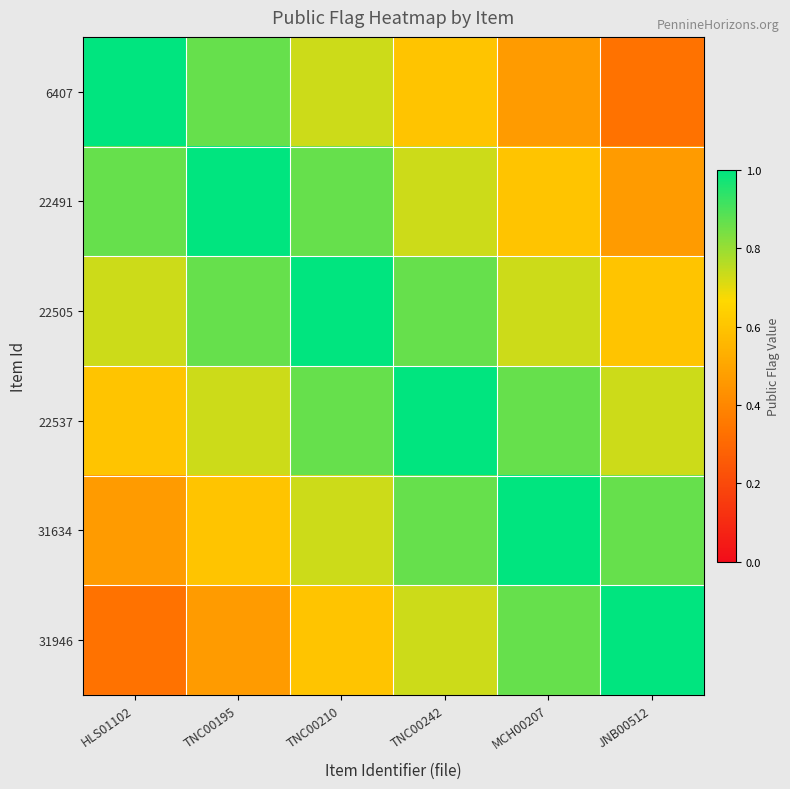

List the series in order of their peak value, lowest first.

6407, 22491, 22505, 22537, 31634, 31946